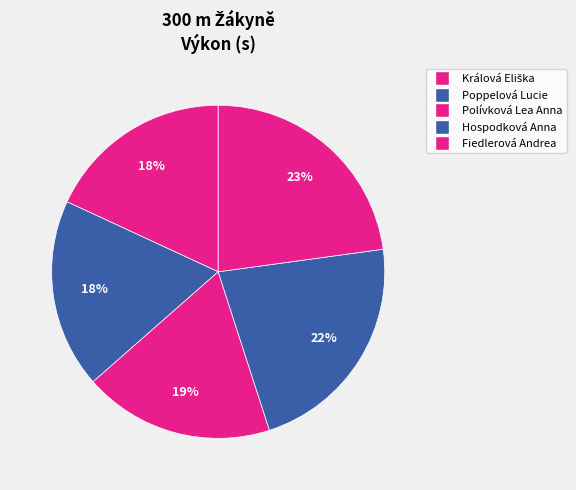

To the nearest percent, what percentage of the pie is Poppelová Lucie?

18%